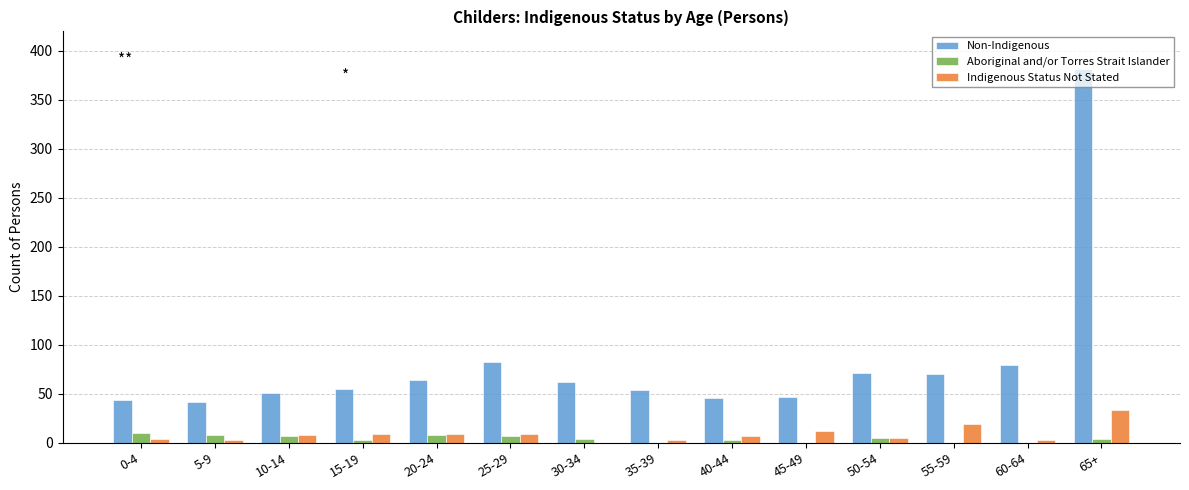

Is it true that Aboriginal and/or Torres Strait Islander equals 3 at 40-44?

True